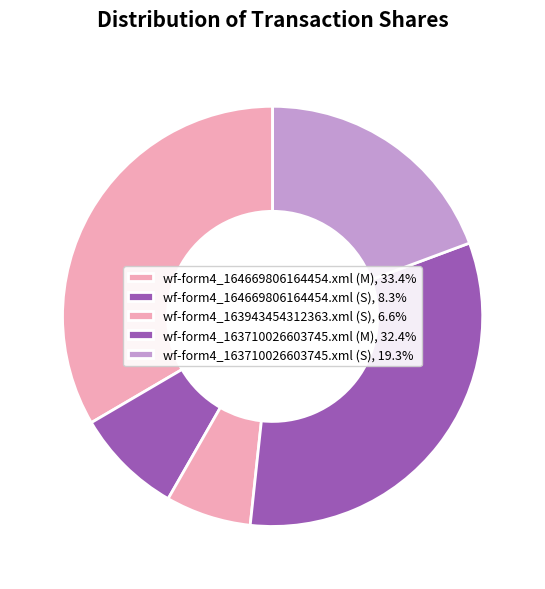

What is the smallest slice in the pie chart?

wf-form4_163943454312363.xml (S)